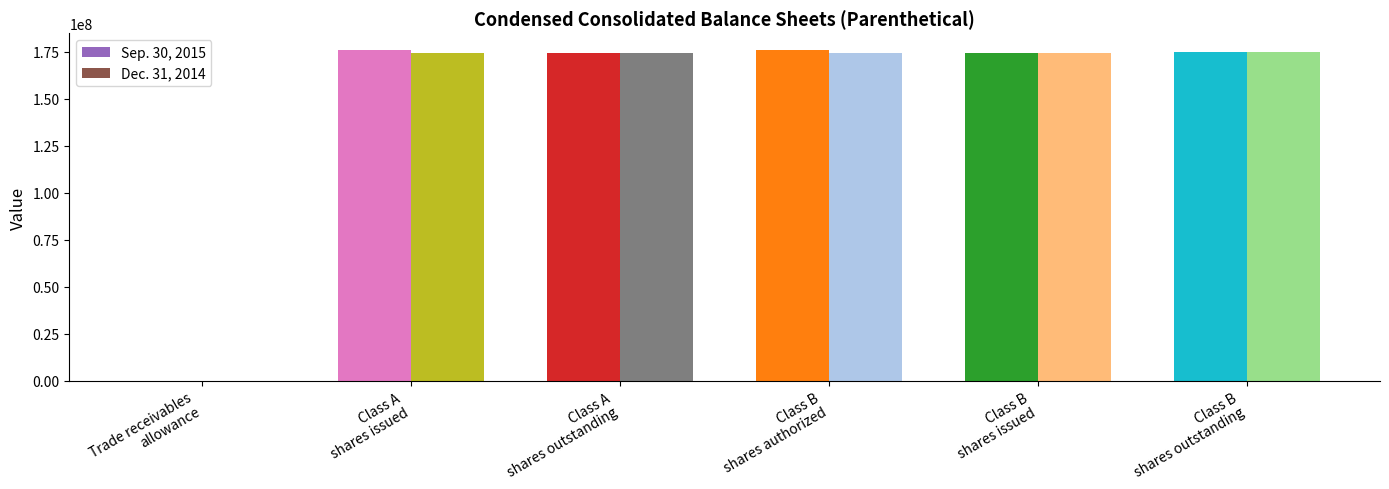

Count the number of data series in this chart.

2